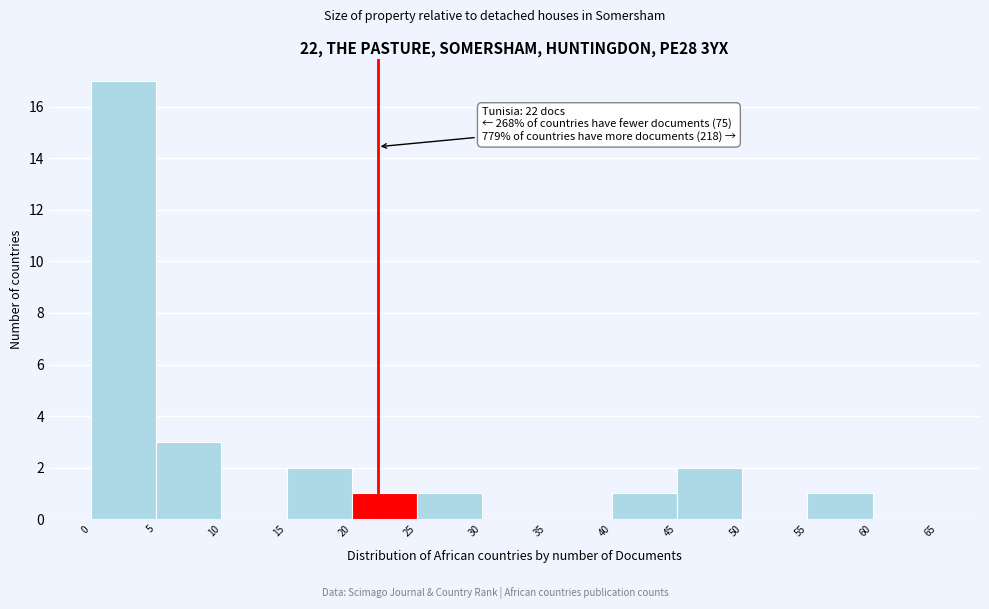

Over which range of the x-axis is the bar tallest?

0 to 5